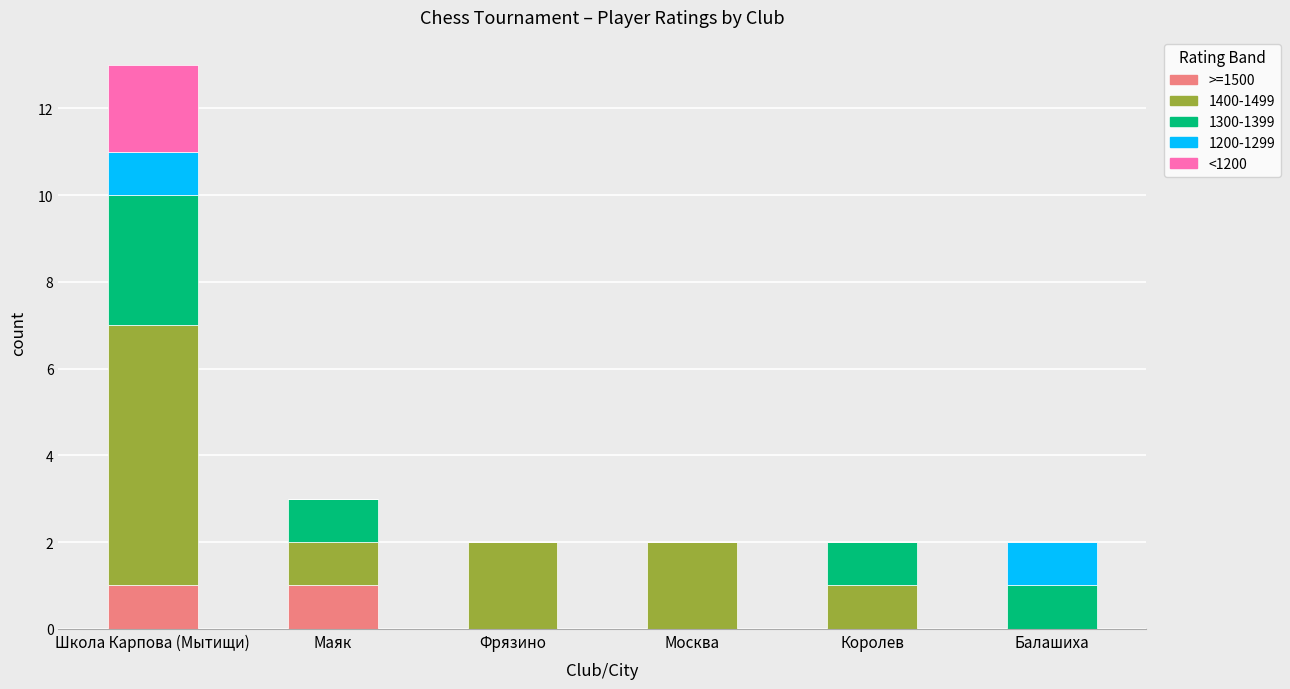

What is the total value across all series at Маяк?

3